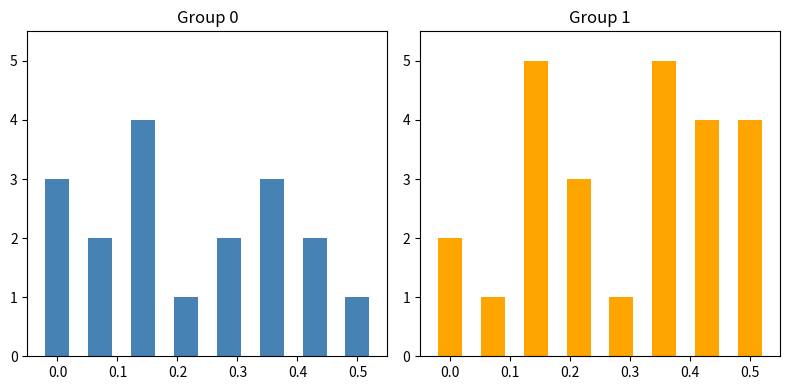

Between 0.1 and 0.2, which series saw the biggest shift?

Group 0